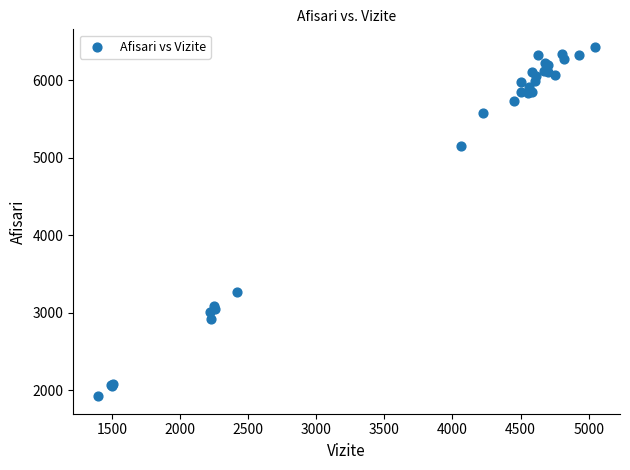

What Y value in the scatter plot is closest to 4178?

3273